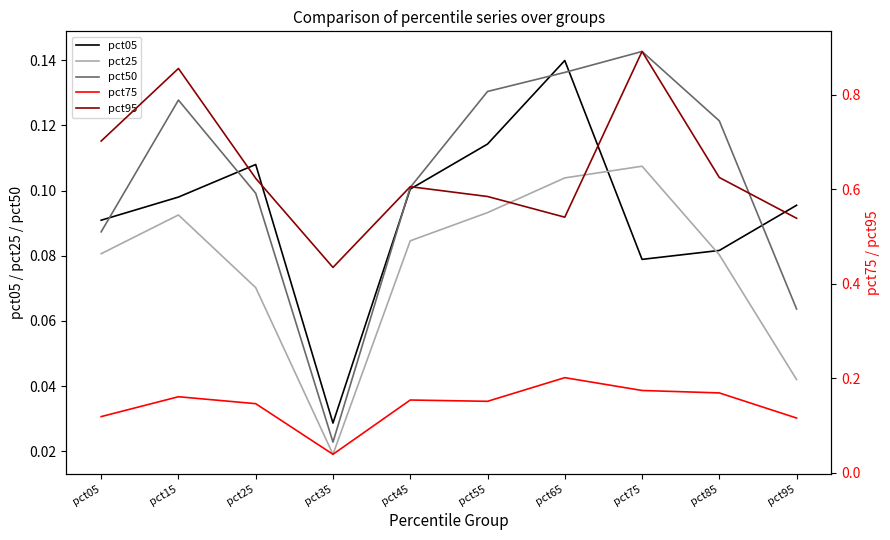

At which category does pct05 reach its first local valley?

pct35